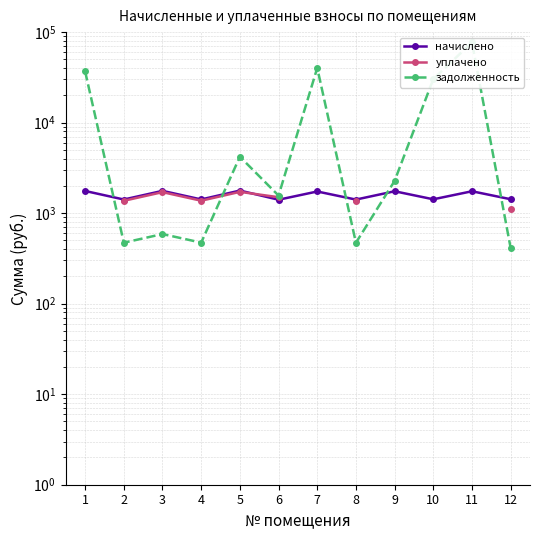

At how many categories does at least one series exceed 2542?

5